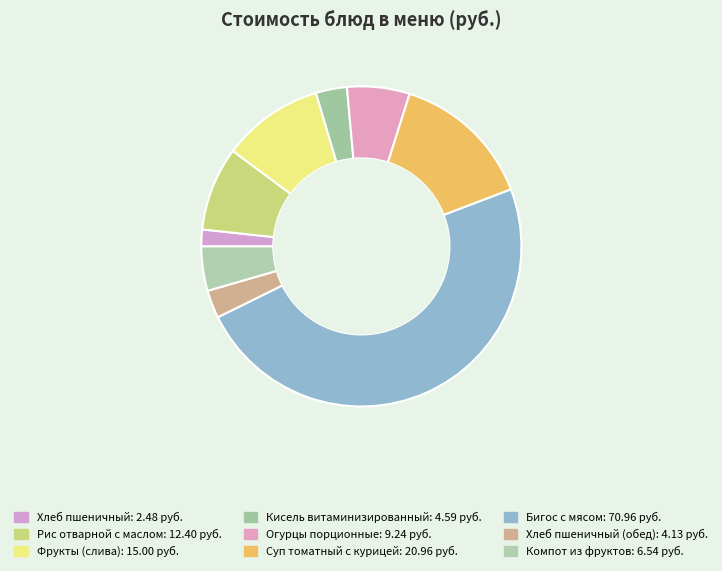

To the nearest percent, what is the difference between the largest and smallest slice percentages?

47%